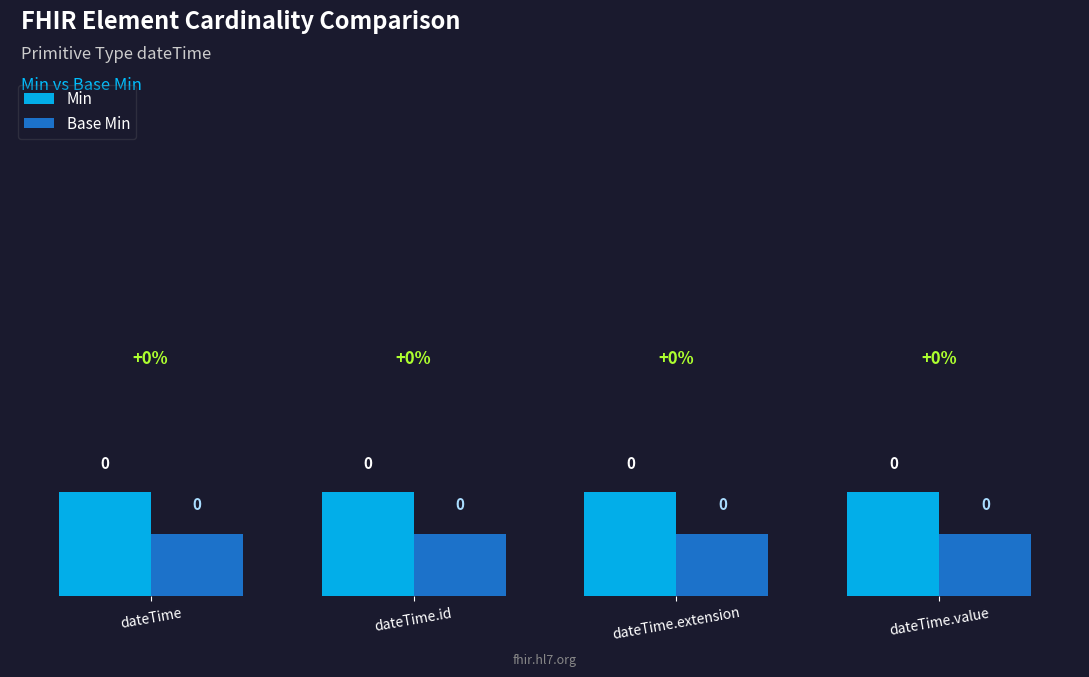

The Base Min series shows 0.0 at dateTime. True or false?

True